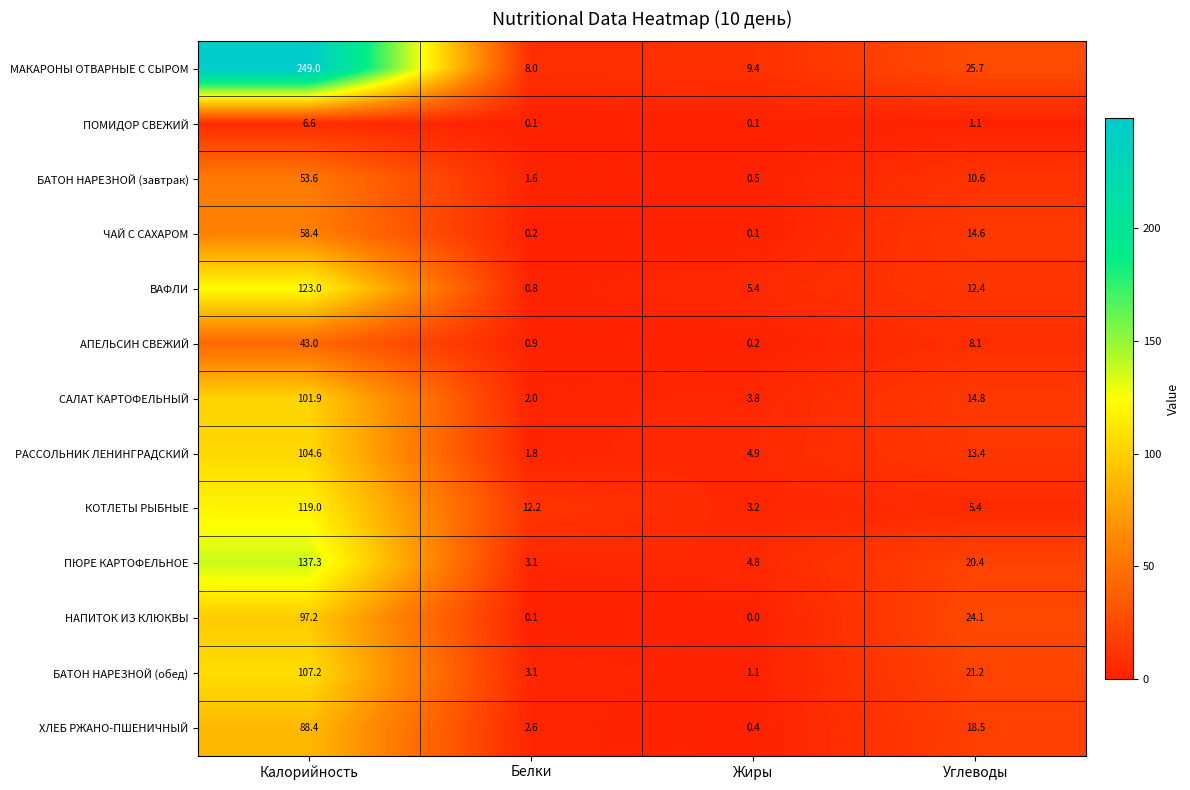

Which series changed the most between Белки and Жиры?

КОТЛЕТЫ РЫБНЫЕ